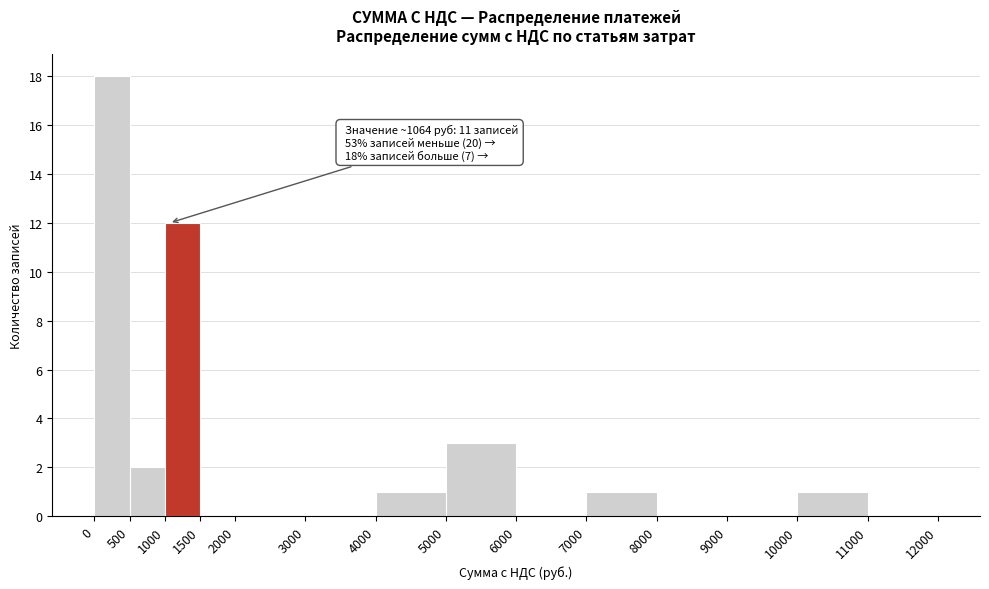

Over which range of the x-axis is the bar tallest?

0 to 500